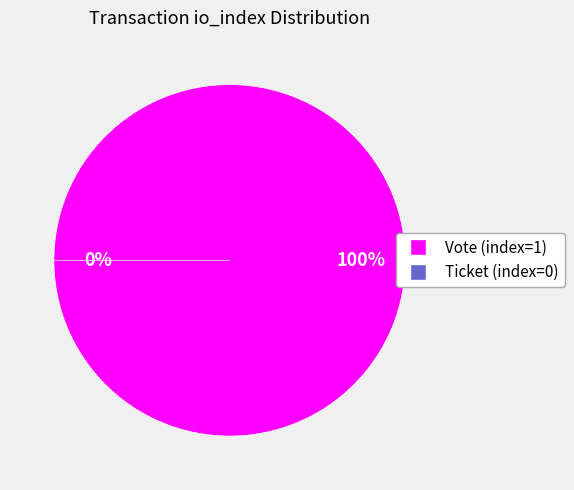

To the nearest percent, what is the average slice percentage?

50%